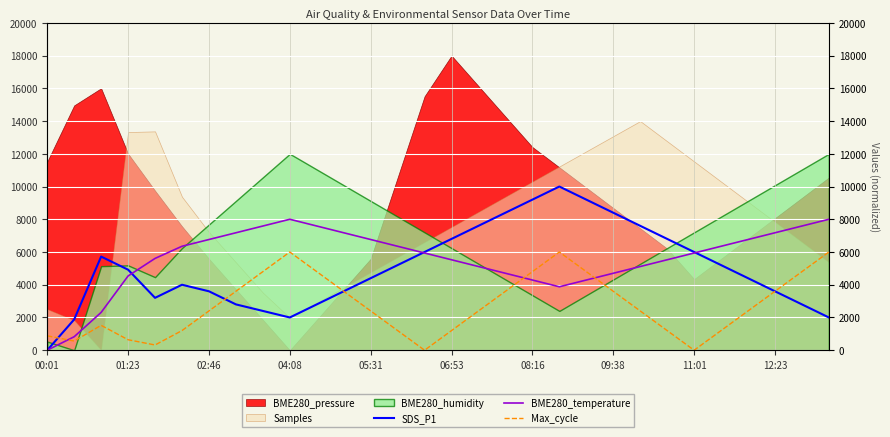

How many data points does each series have?

30